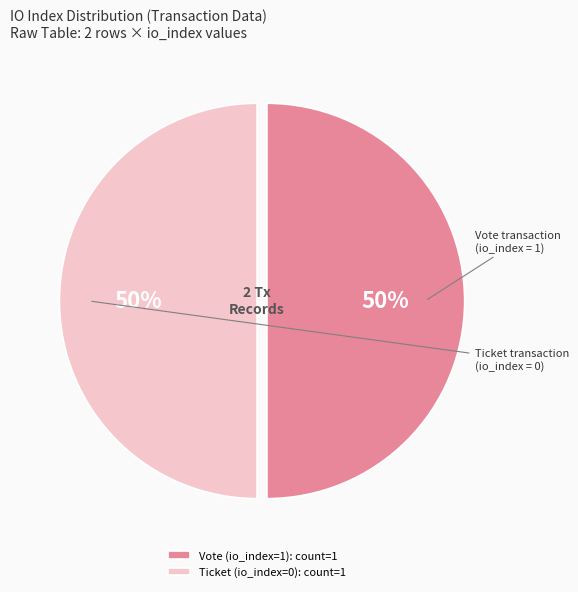

Is it true that Ticket (io_index=0): count=1 is 50% of the pie?

True